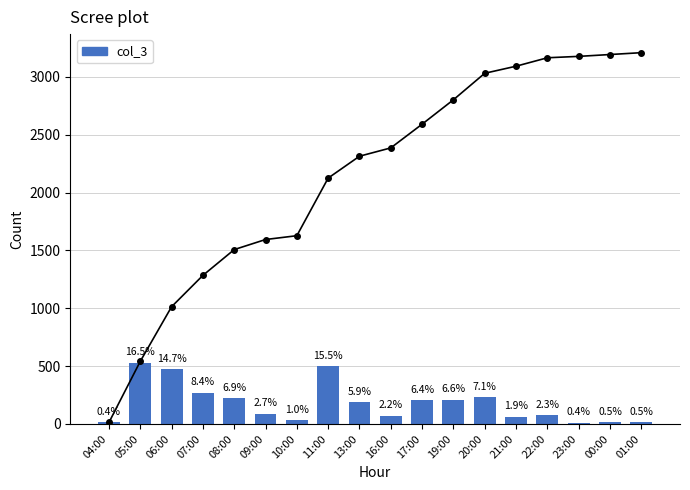

Reading left to right, transcribe all the data shown in this chart.

04:00=13	05:00=528	06:00=472	07:00=271	08:00=223	09:00=87	10:00=33	11:00=498	13:00=189	16:00=72	17:00=205	19:00=211	20:00=229	21:00=61	22:00=73	23:00=12	00:00=16	01:00=16